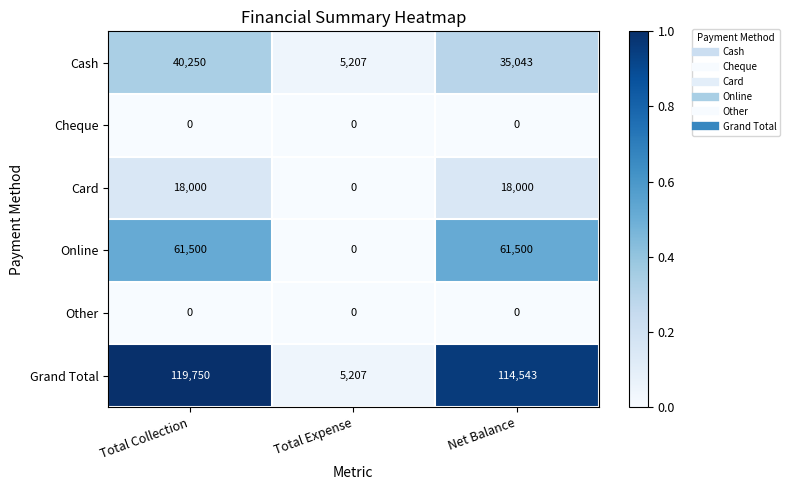

The value of Cash at Total Collection is 16136. True or false?

False